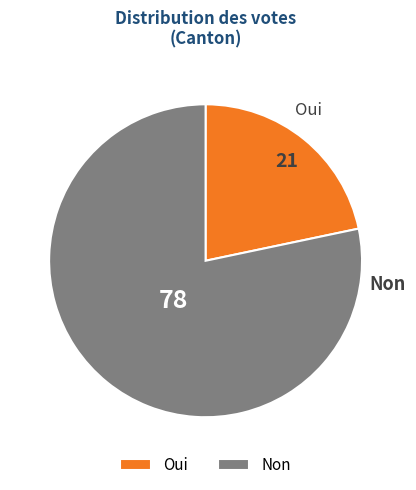

Which slice is the smallest?

Oui